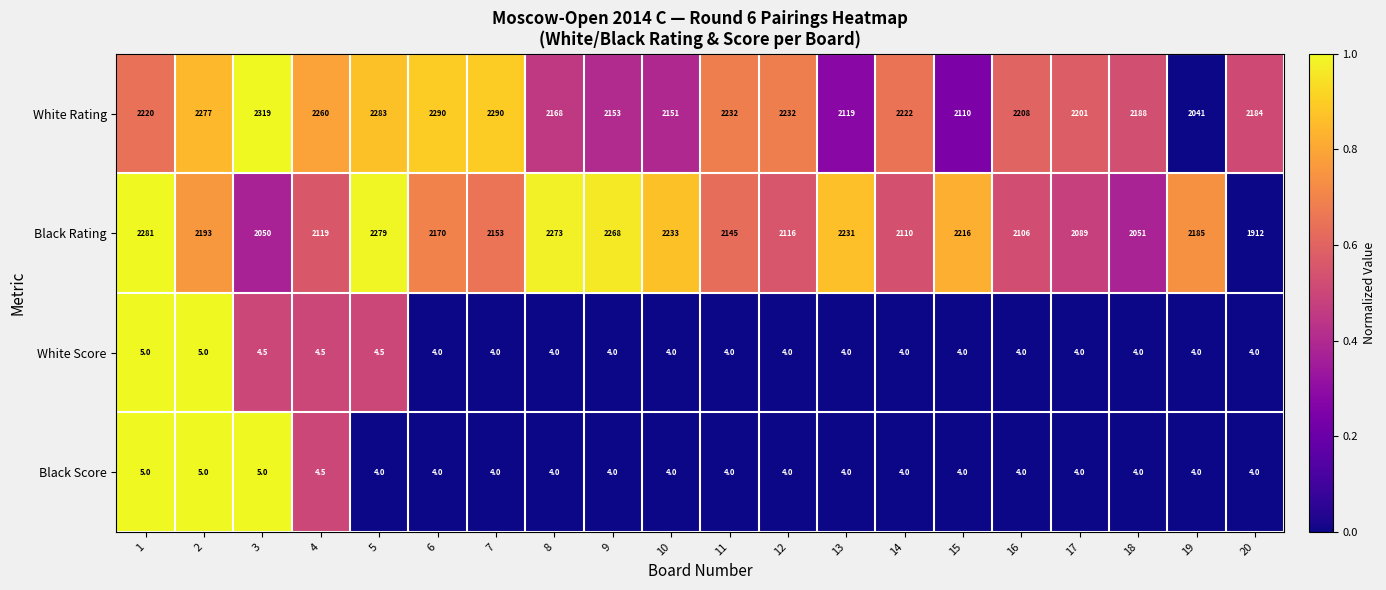

Rank the categories by Black Rating value from highest to lowest.

1, 5, 8, 9, 10, 13, 15, 2, 19, 6, 7, 11, 4, 12, 14, 16, 17, 18, 3, 20